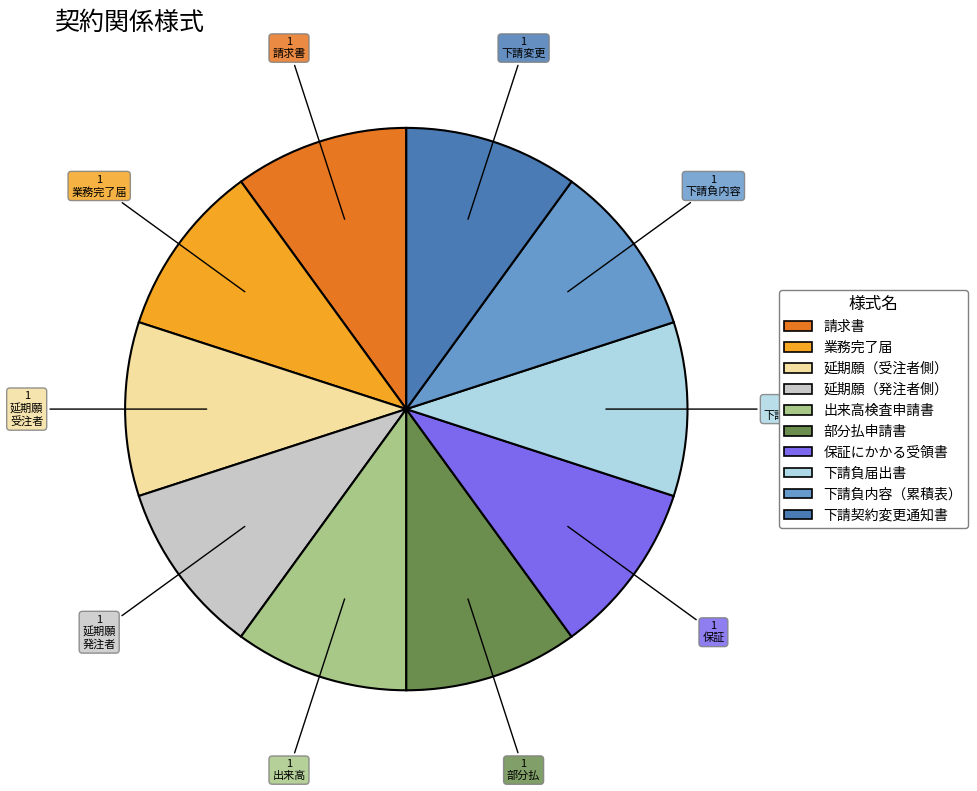

Do 業務完了届 and 下請負内容（累積表） together represent more than half of the pie?

No